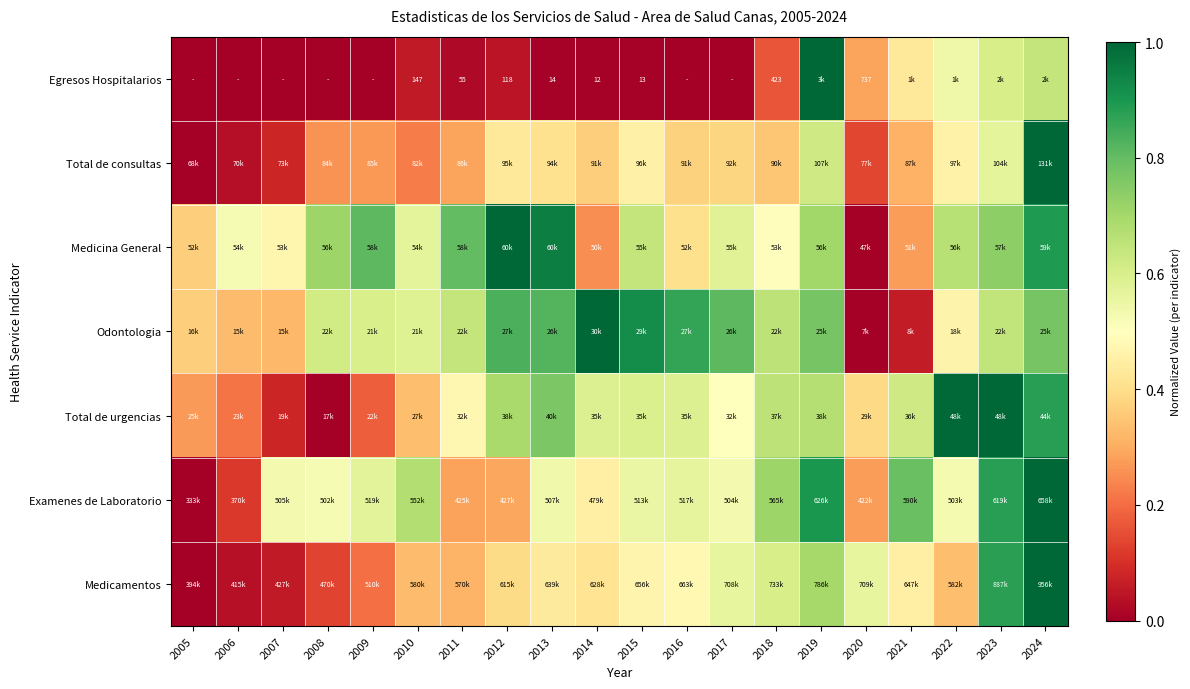

Is the value of Examenes de Laboratorio at 2022 greater than the value of Medicamentos at 2018?

No